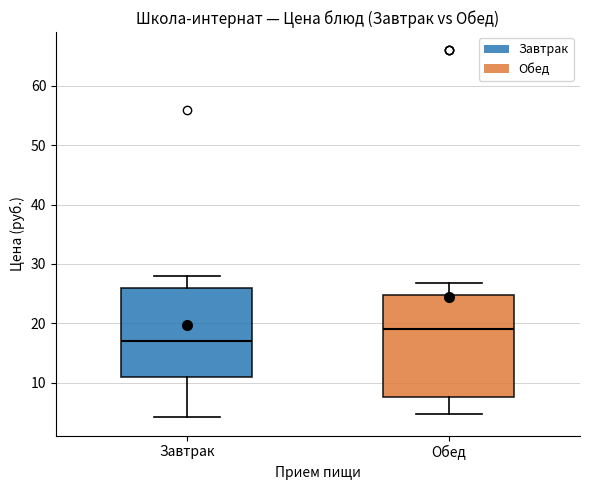

Reading left to right, transcribe this box plot: for each box, give where its median line is, the range the box spans, and where its two whiskers end, as read against the y-axis. The values are not printed on the chart, so give them approximately, as read against the axis.

Завтрак: median 17, box 11 to 26, whiskers 4 to 28
Обед: median 19, box 8 to 25, whiskers 5 to 27